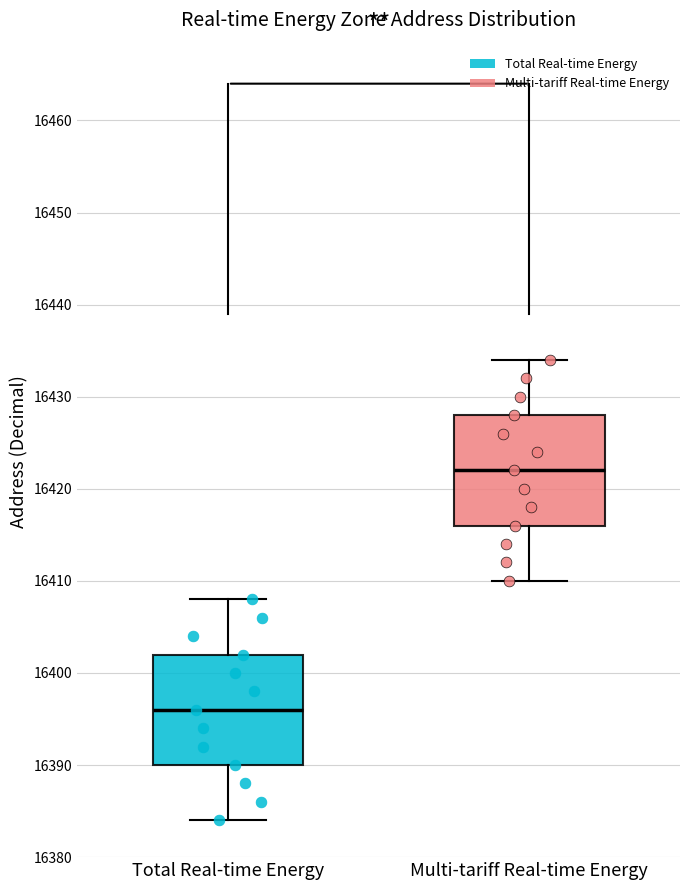

Which box's median line is the lowest?

Total Real-time Energy